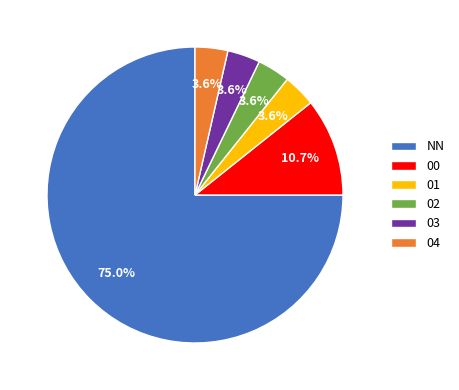

Which category has the biggest portion of the pie?

NN